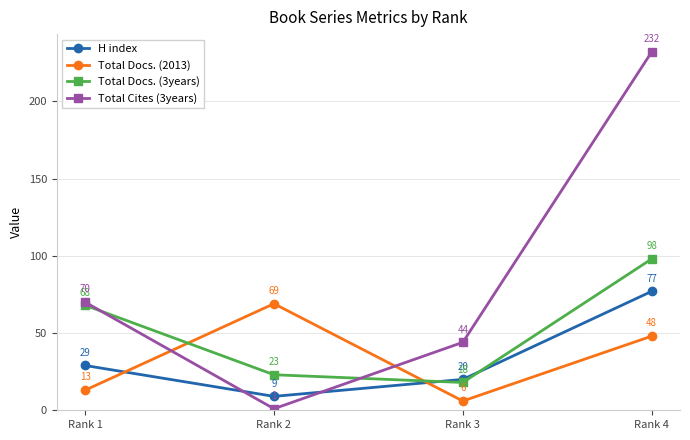

At how many categories does at least one series exceed 12?

4